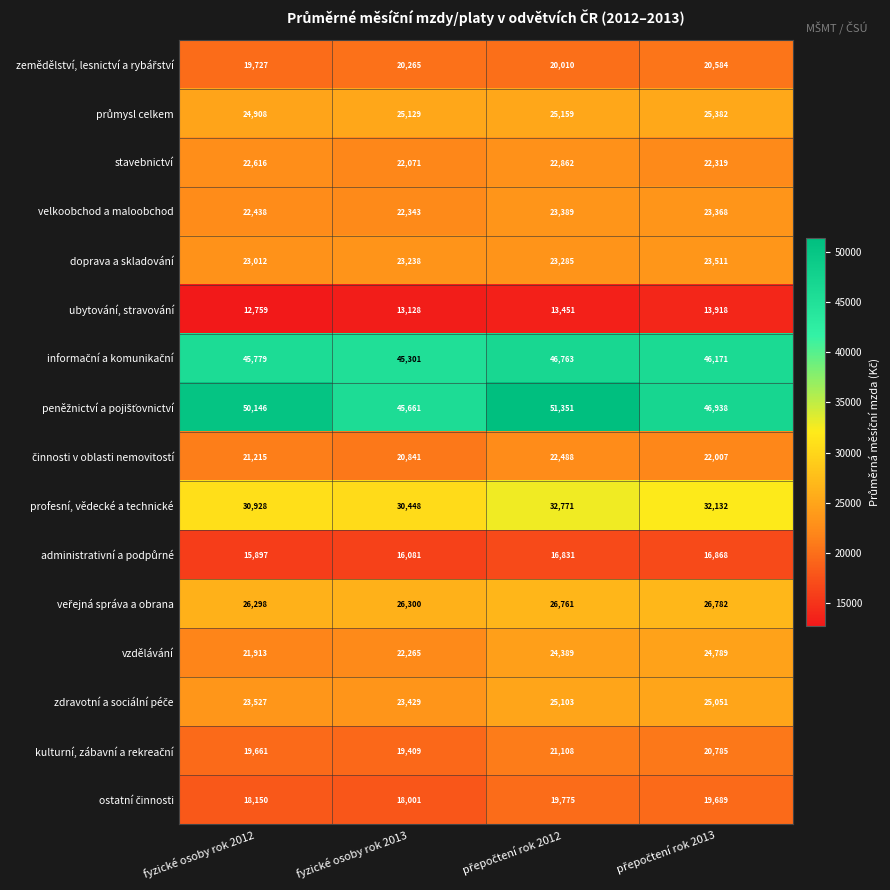

What is the total value across all series at fyzické osoby rok 2013?

393910